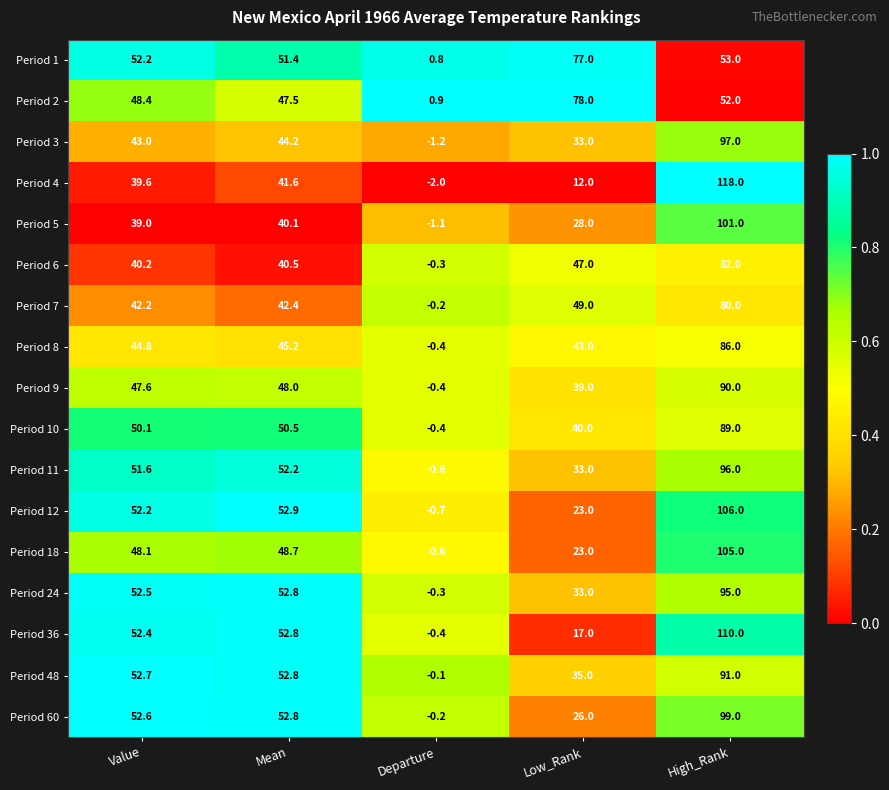

What is the total value across all series at Departure?

-7.2